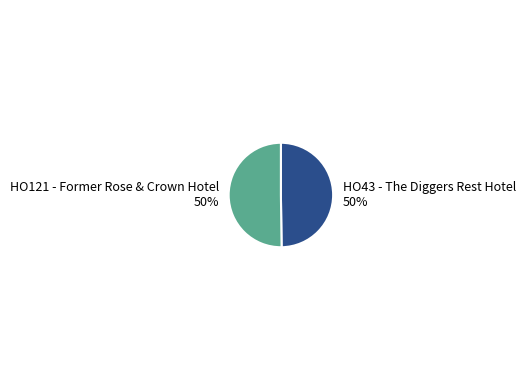

To the nearest percent, what portion does HO43 - The Diggers Rest Hotel represent?

50%